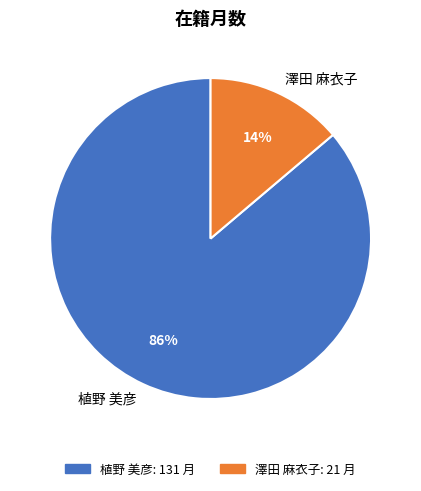

What percentage is the 植野 美彦 slice, to the nearest percent?

86%